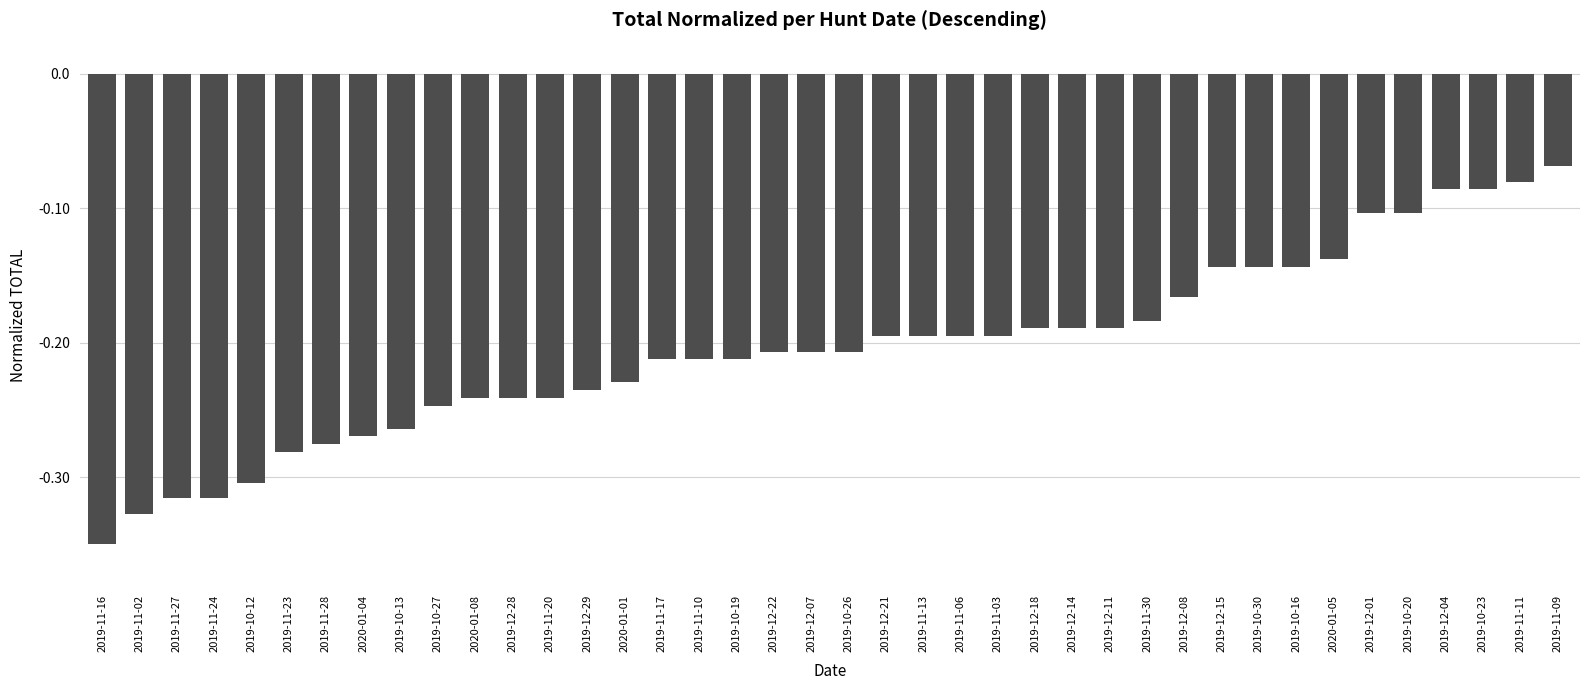

At which category does the chart reach its peak across all series?

2019-11-09